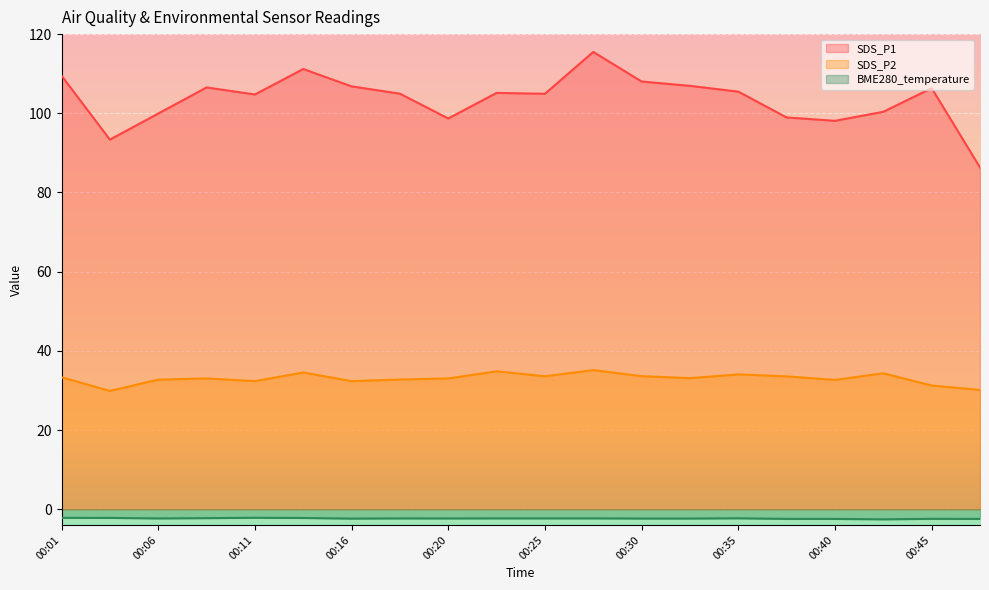

What are all the series names shown in the legend?

SDS_P1, SDS_P2, BME280_temperature